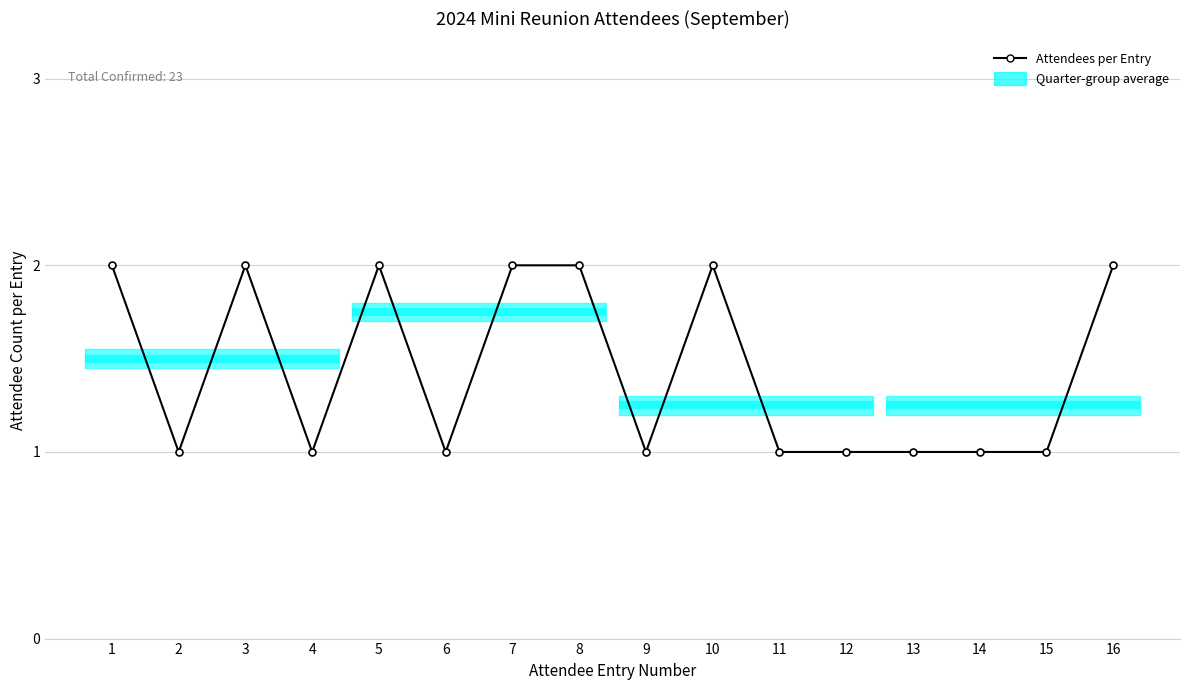

What is the maximum value shown in the chart?

2